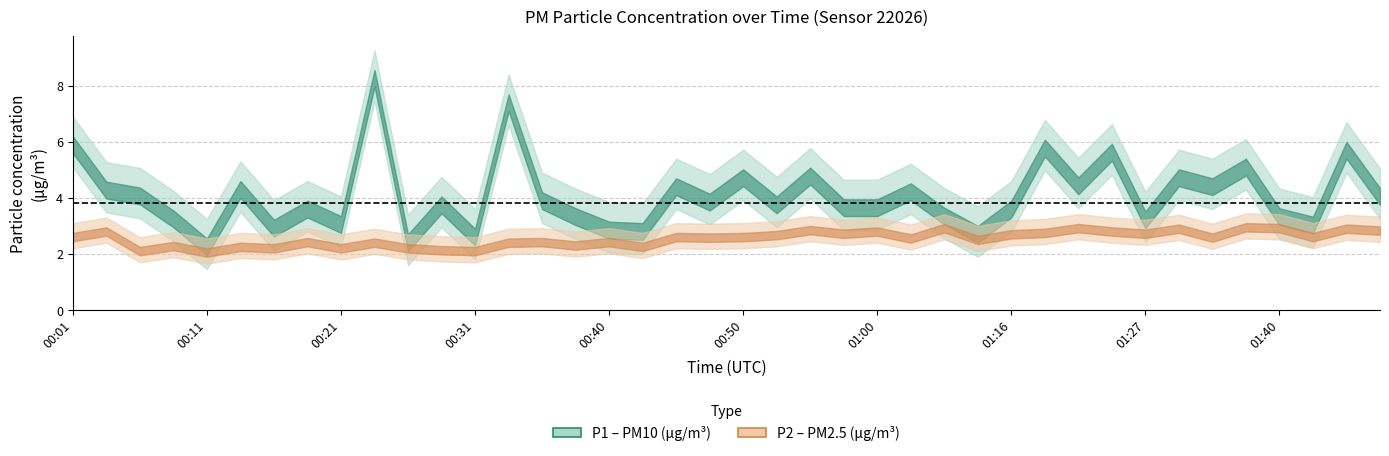

Is it true that P1 equals 1.6 at 01:16?

False